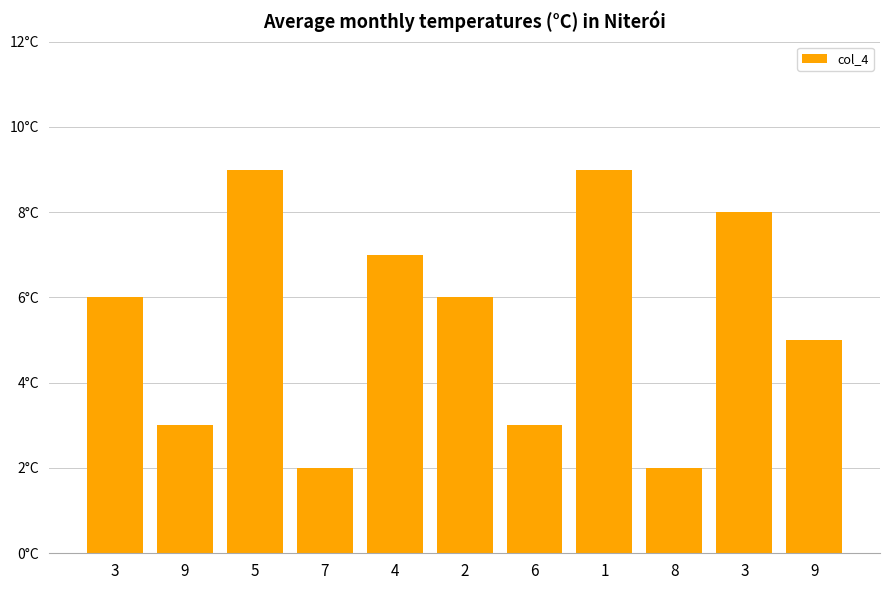

How many bars are there in total?

11